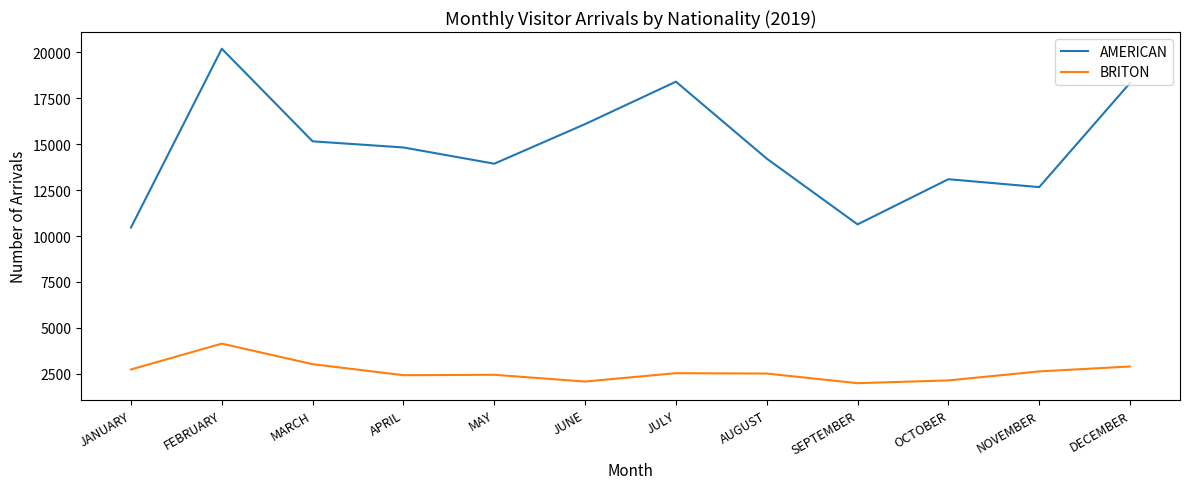

What is the smallest value displayed?

1992